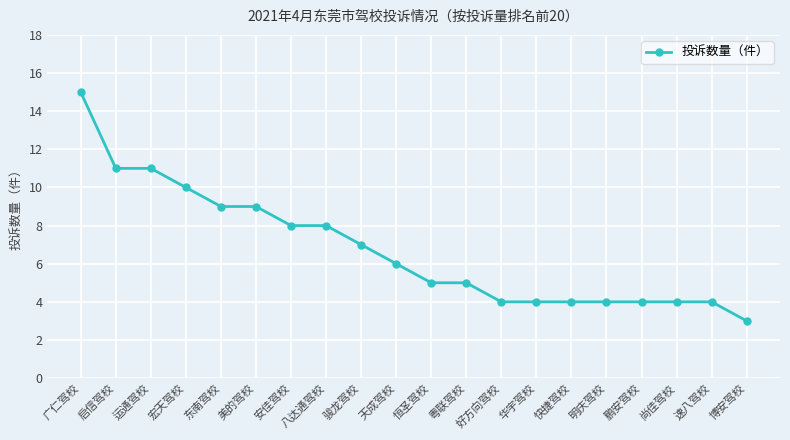

What is the label of the 13th point from the right?

八达通驾校